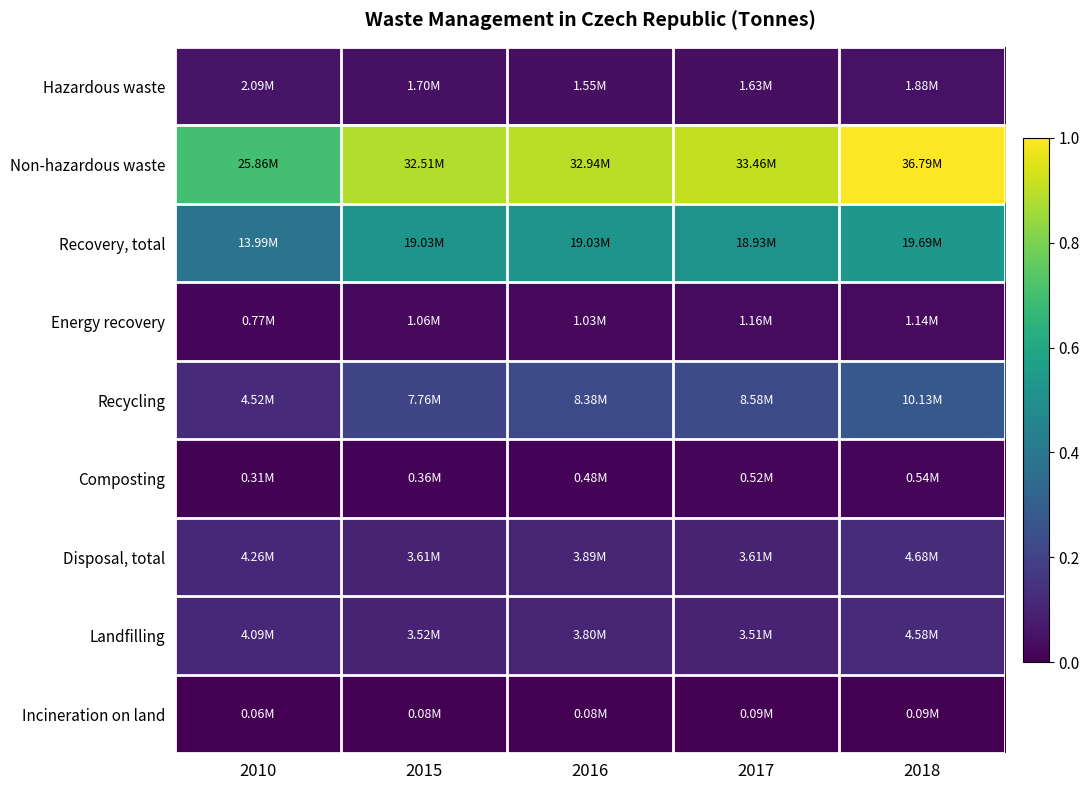

At 2015, list the series in order from smallest to largest.

Incineration on land, Composting, Energy recovery, Hazardous waste, Landfilling, Disposal, total, Recycling, Recovery, total, Non-hazardous waste